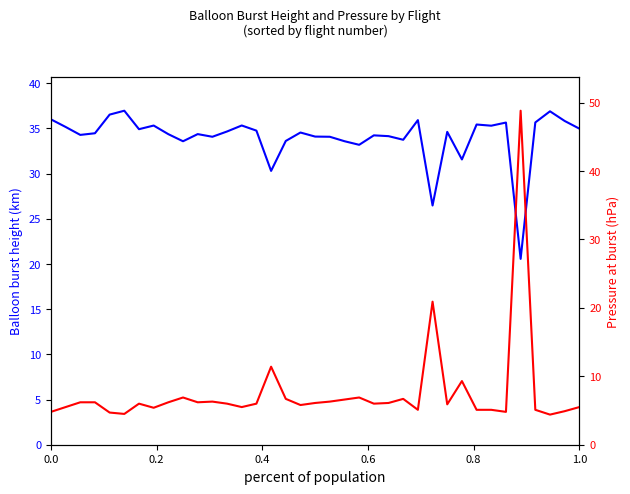

True or false: Balloon burst height (km) and Pressure at burst (hPa) cross at least once.

True